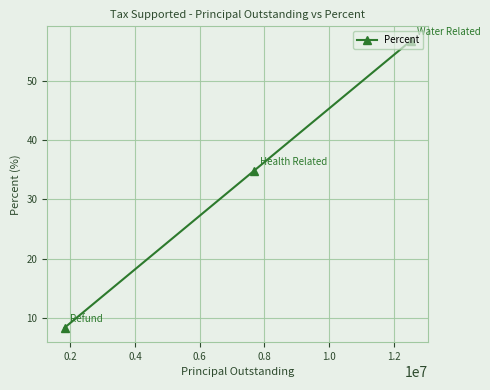

What is the value of the 3rd point from the left?

56.9